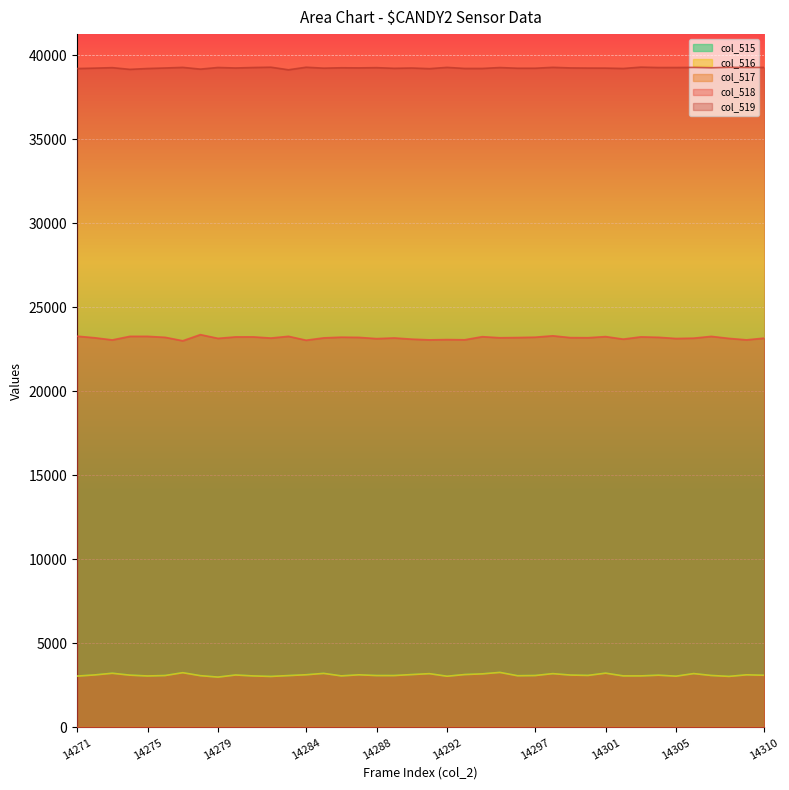

True or false: col_519 has more than 1 points higher than both neighbors.

True